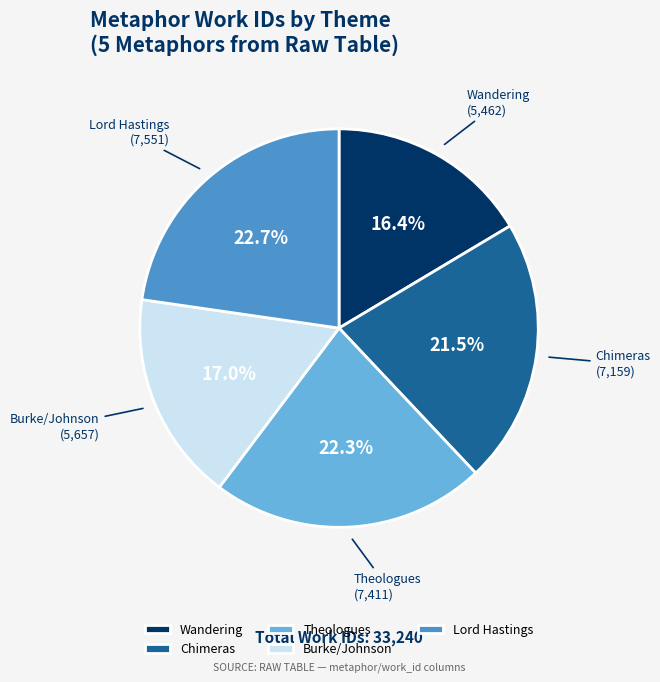

How many segments does this pie chart have?

5